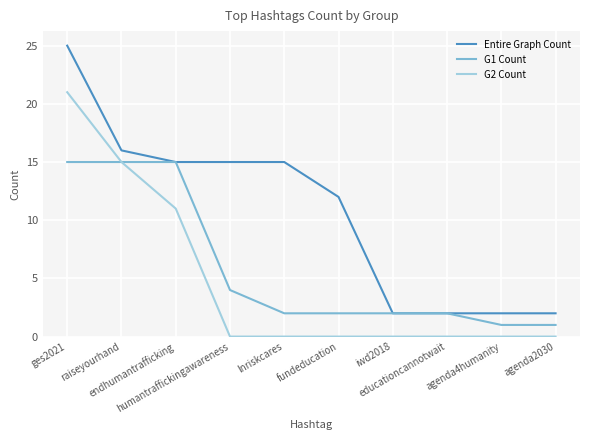

What is the greatest value displayed?

25